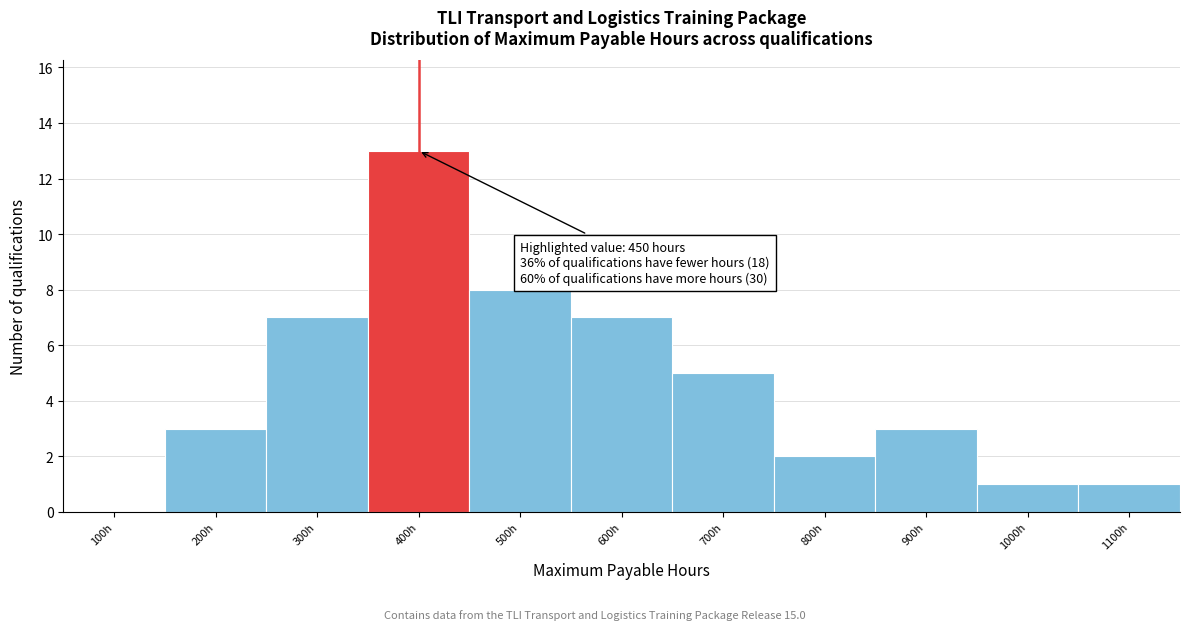

Reading right to left, extract all data points from this chart.

1100h=1	1000h=1	900h=3	800h=2	700h=5	600h=7	500h=8	400h=13	300h=7	200h=3	100h=0